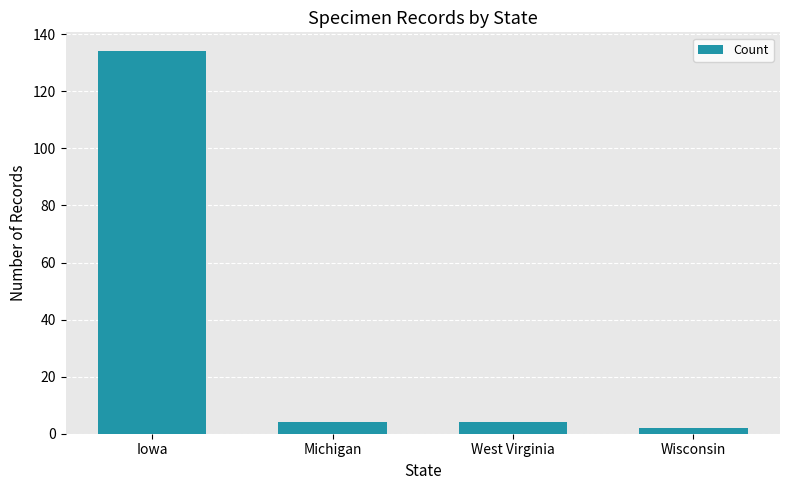

What position from the right is Michigan?

3